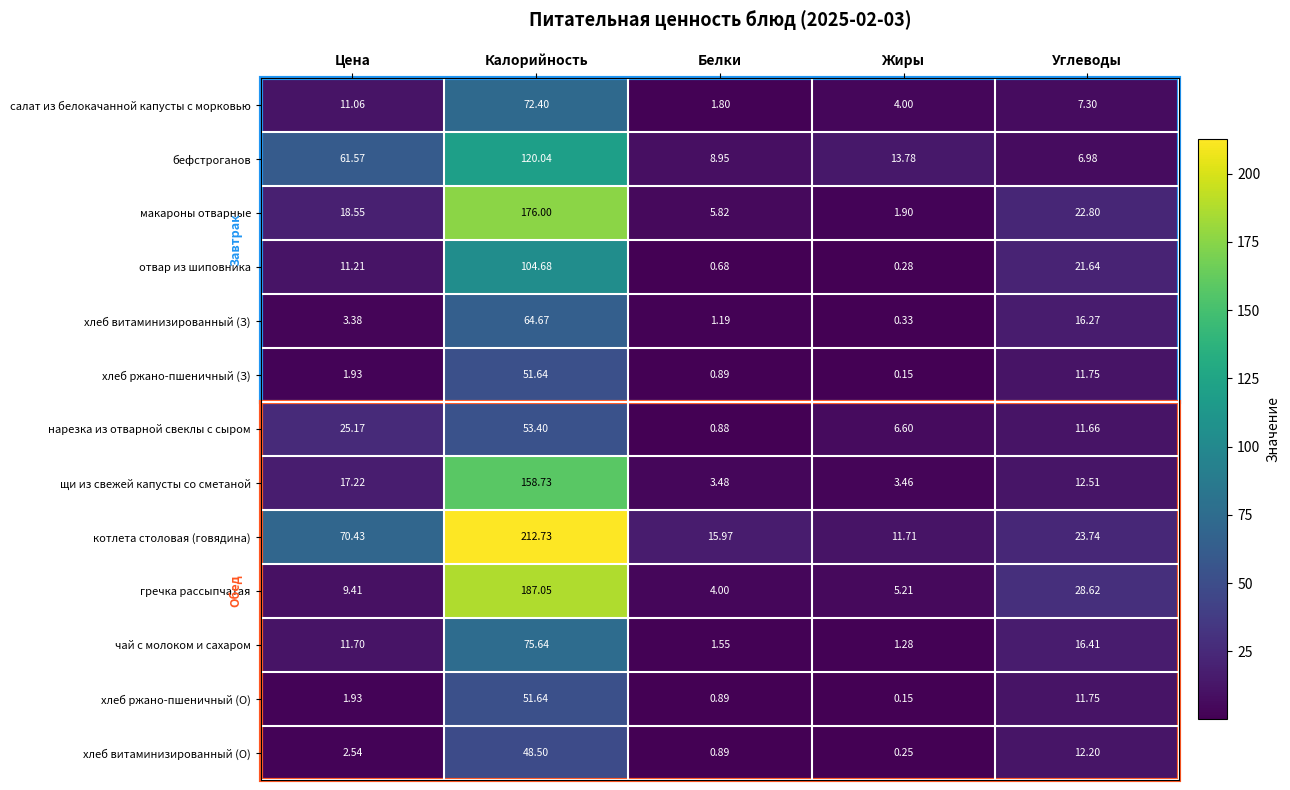

Which category has the lowest value in the хлеб ржано-пшеничный (З) series?

Жиры